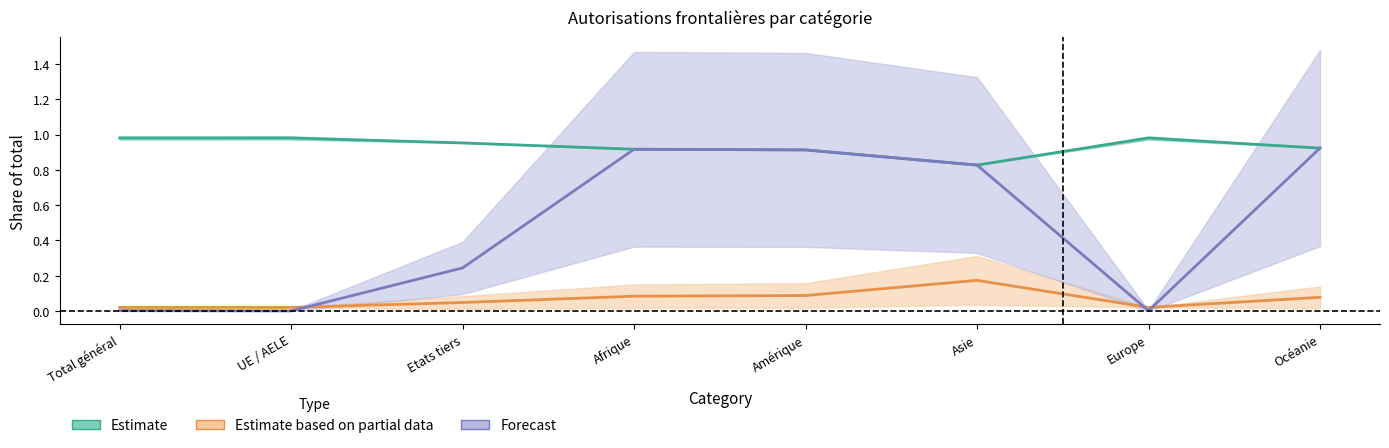

Does the chart have visible grid lines?

No